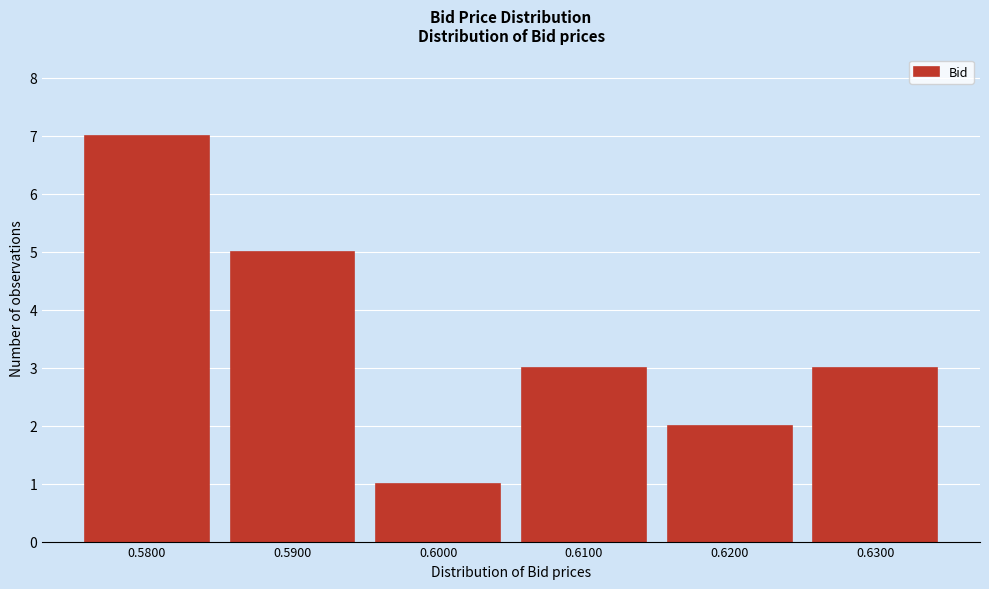

Reading left to right, list every bar in this chart as the range it spans on the x-axis followed by its height. The values are not printed on the chart, so give them approximately, as read against the axis.

0.575 to 0.585: 7
0.585 to 0.595: 5
0.595 to 0.605: 1
0.605 to 0.615: 3
0.615 to 0.625: 2
0.625 to 0.635: 3